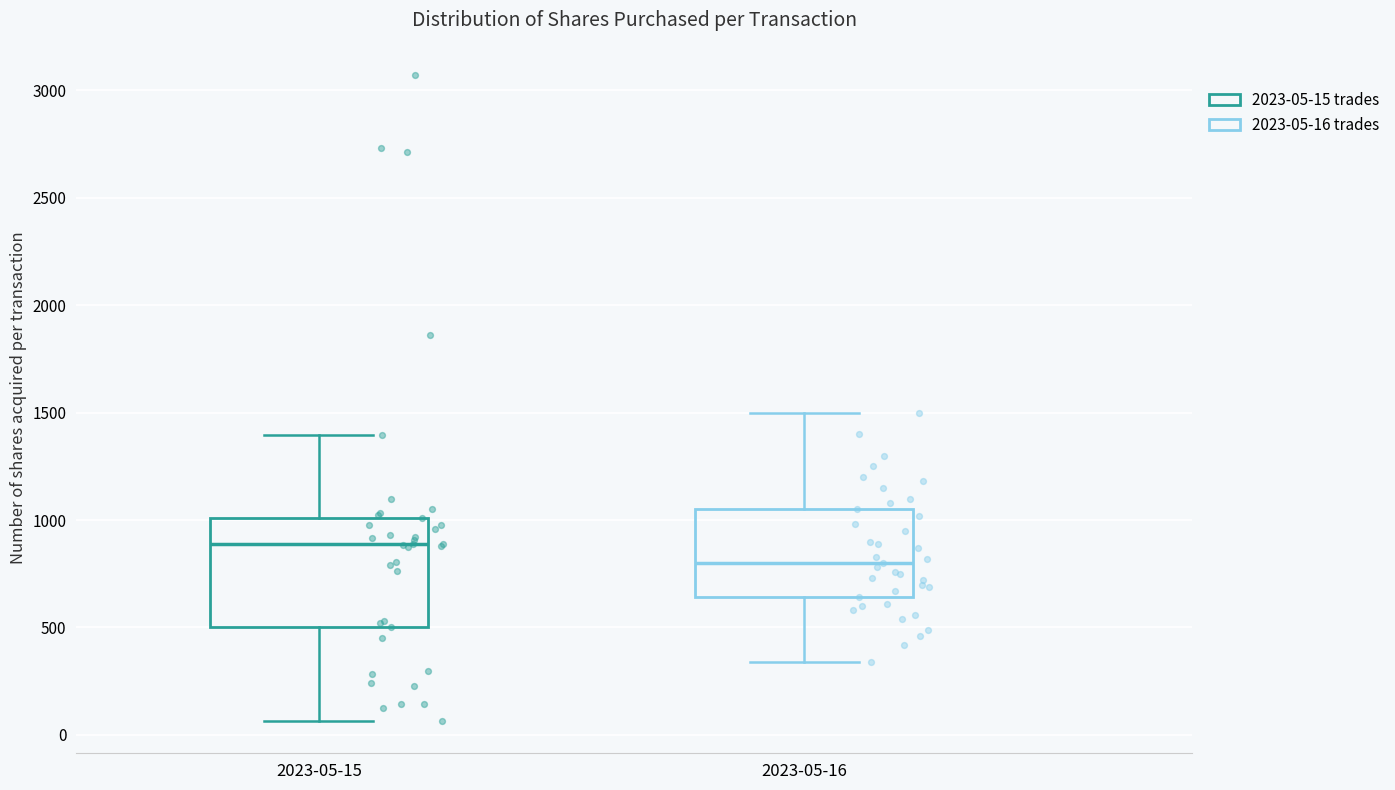

Reading left to right, transcribe this box plot: for each box, give where its median line is, the range the box spans, and where its two whiskers end, as read against the y-axis. The values are not printed on the chart, so give them approximately, as read against the axis.

2023-05-15: median 900, box 500 to 1000, whiskers 50 to 1400
2023-05-16: median 800, box 650 to 1050, whiskers 350 to 1500